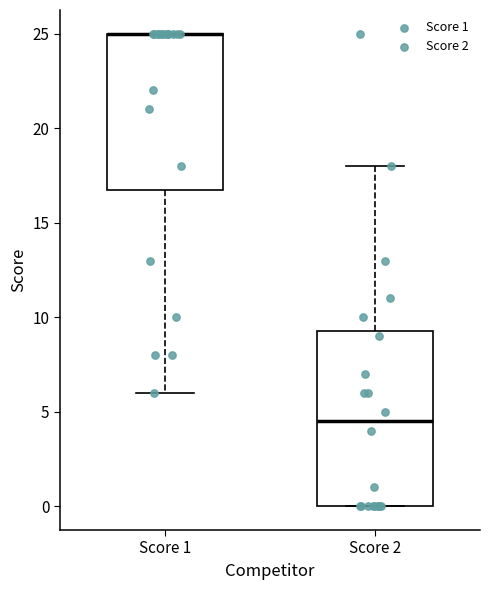

Where does the lower whisker of the box for Score 1 end on the y-axis? The values are not printed on the chart, so give them approximately, as read against the axis.

6.0